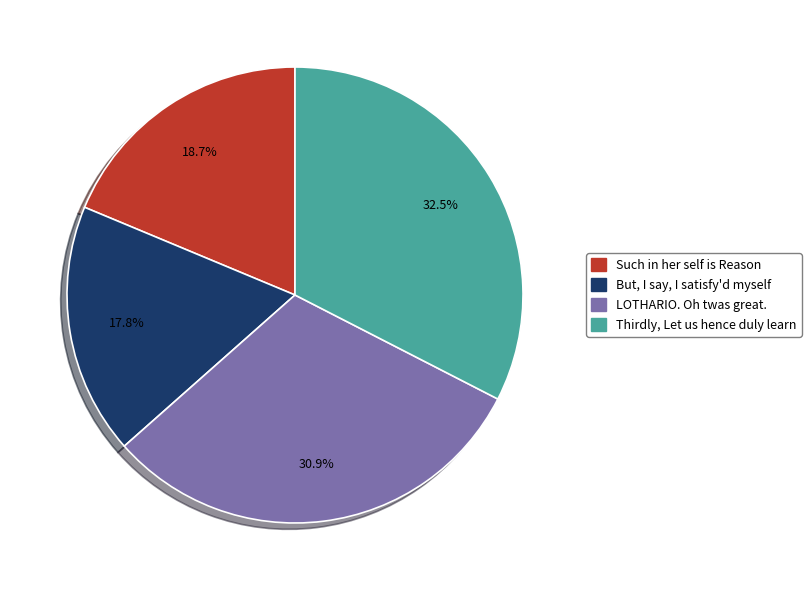

Is it true that LOTHARIO. Oh twas great. is 39% of the pie?

False